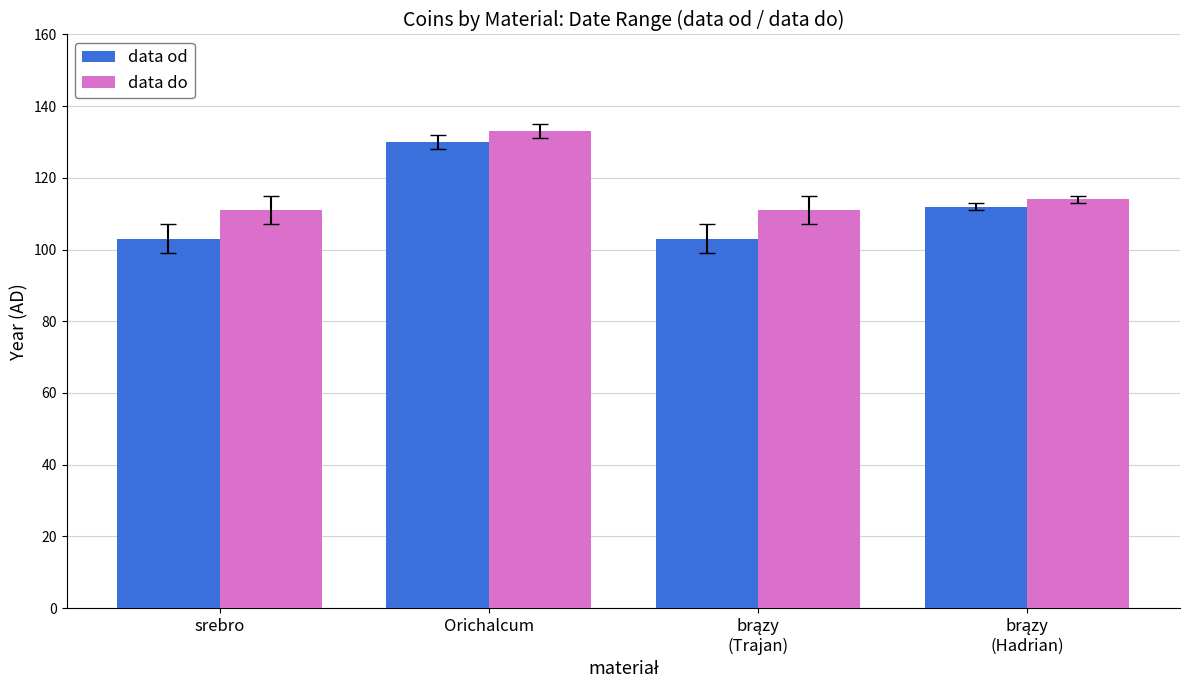

Reading left to right, transcribe all the data shown in this chart.

data od: 103	130	103	112
data do: 111	133	111	114